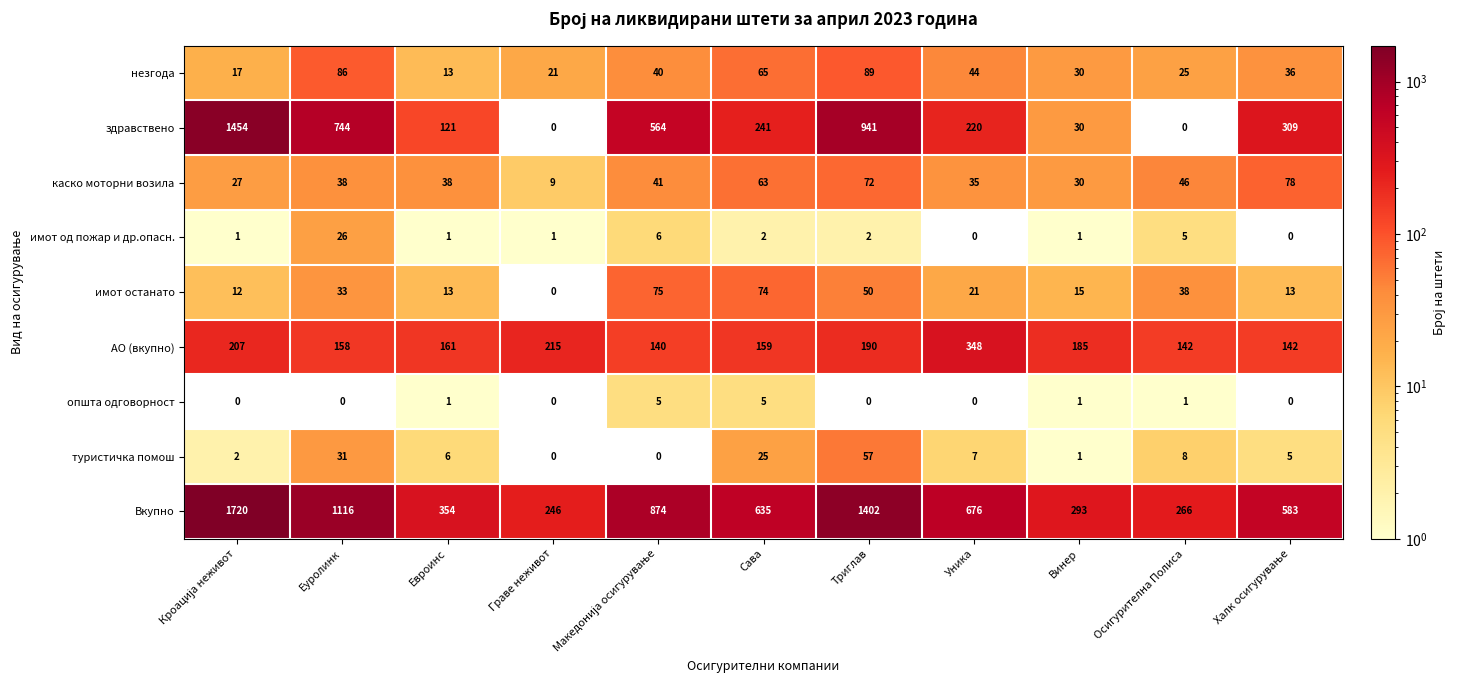

List the series in order of their peak value, lowest first.

општа одговорност, имот од пожар и др.опасн., туристичка помош, имот останато, каско моторни возила, незгода, АО (вкупно), здравствено, Вкупно